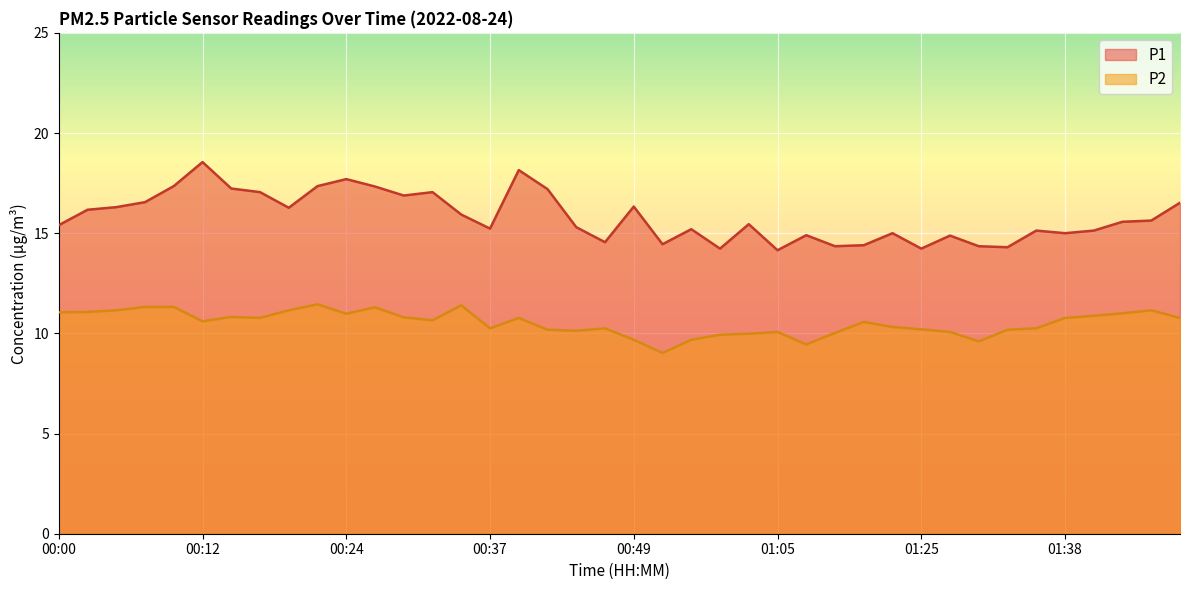

True or false: P2 and P1 cross at least once.

False